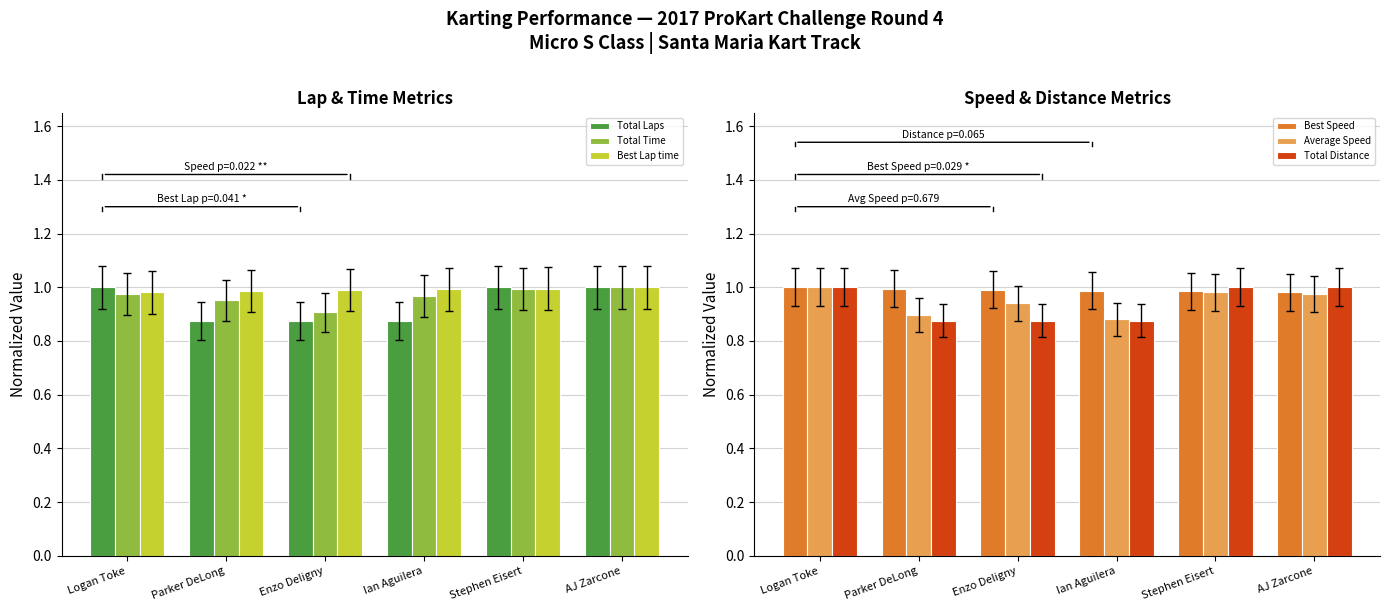

Which series has the largest total across all categories?

Best Lap time